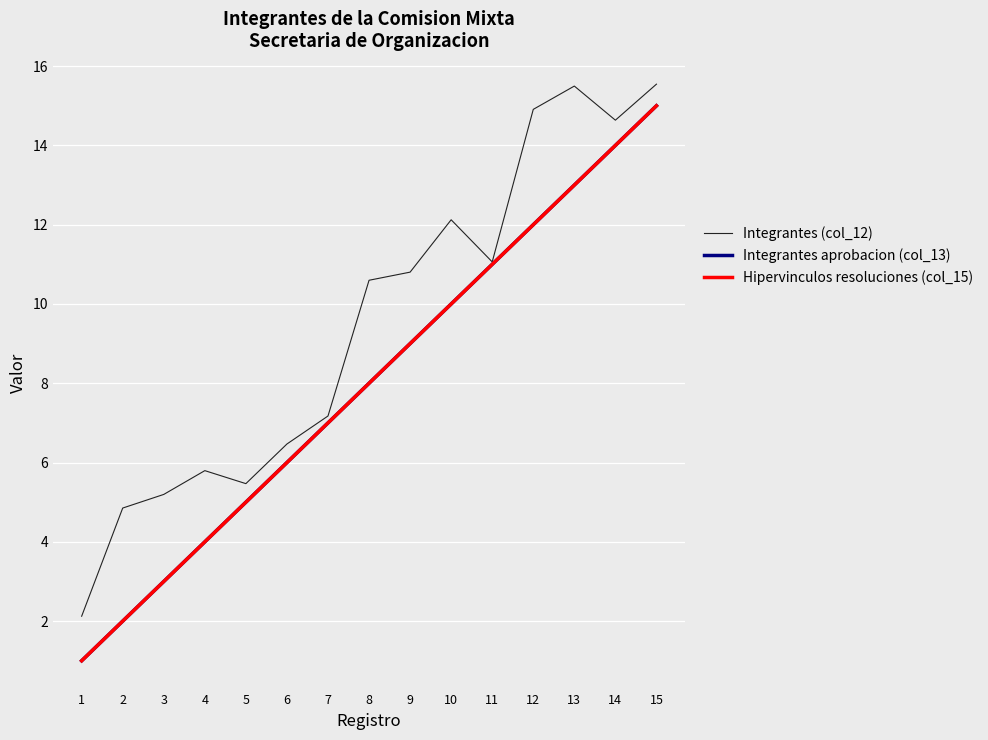

True or false: Integrantes (col_12) has a value of 11.1 at 11.

True